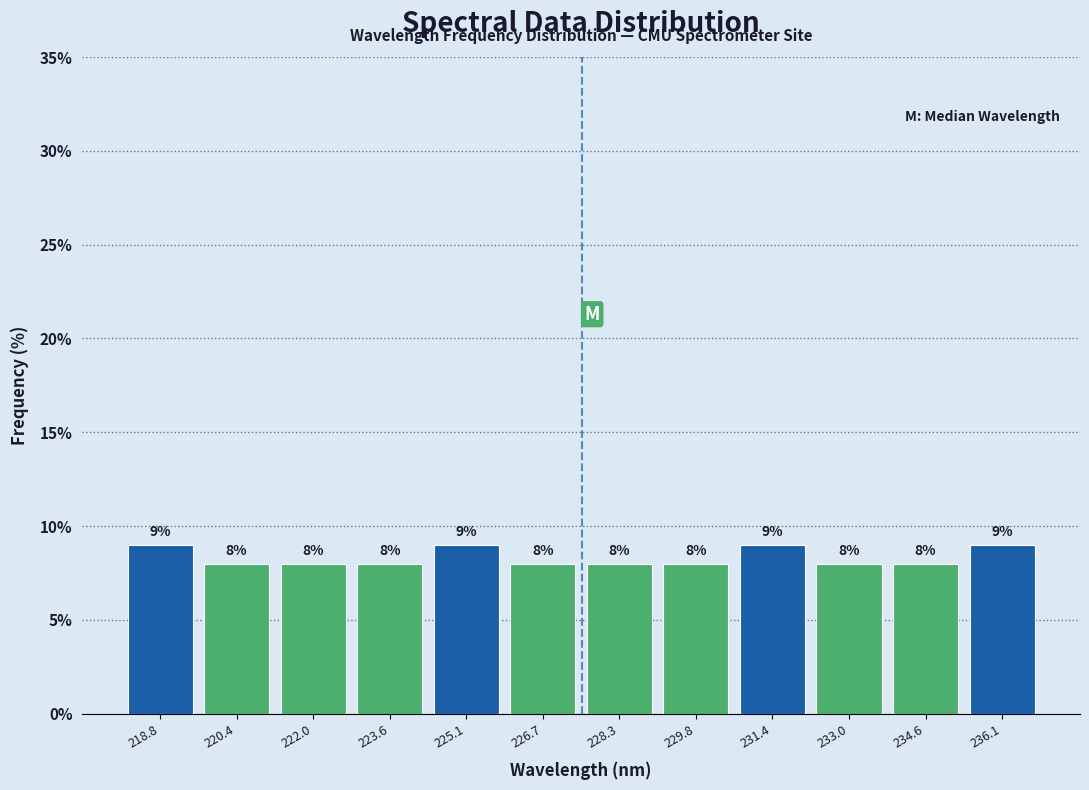

What is the height of the bar covering 226.0 to 227.4 on the x-axis? The bar edges are not printed on the chart, so give them approximately, as read against the axis.

8